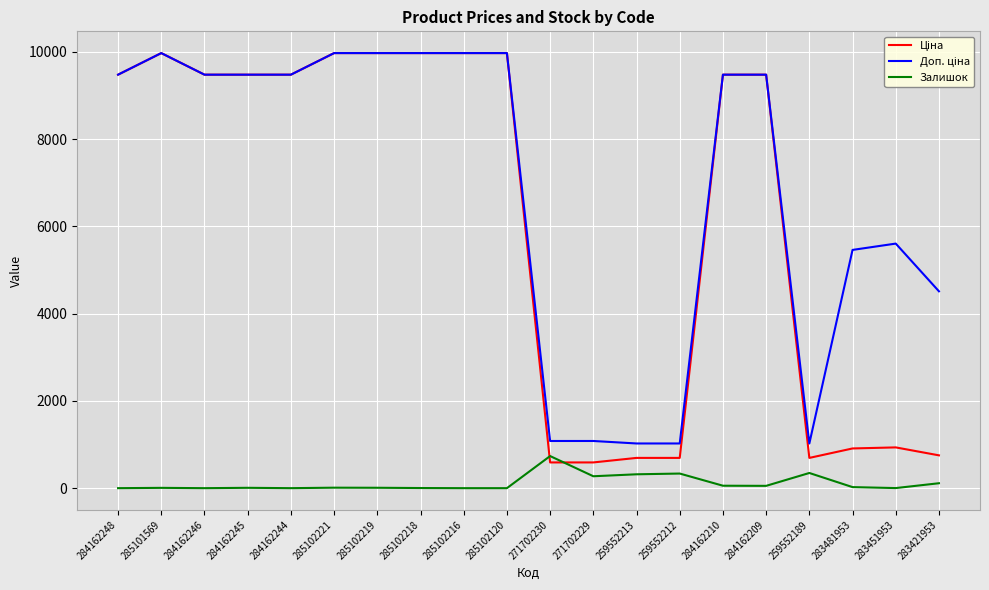

What is the total value across all series at 284162244?

18960.1